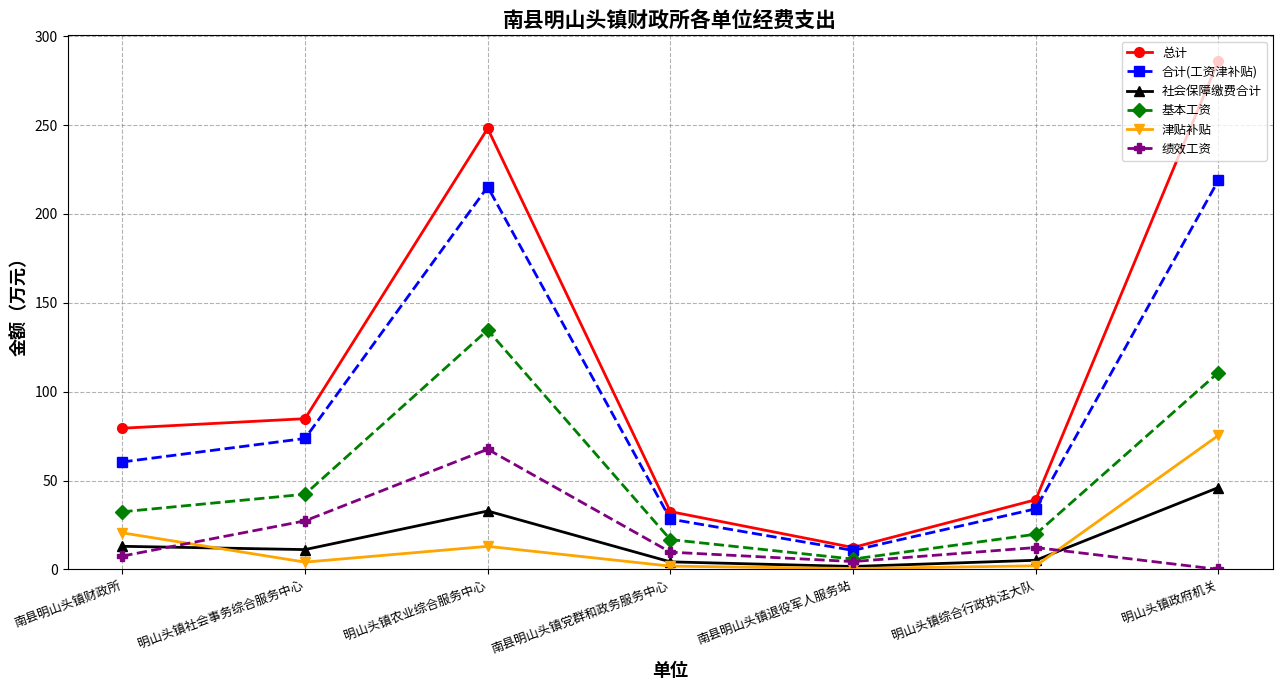

What is the label of the 1st point from the right?

明山头镇政府机关